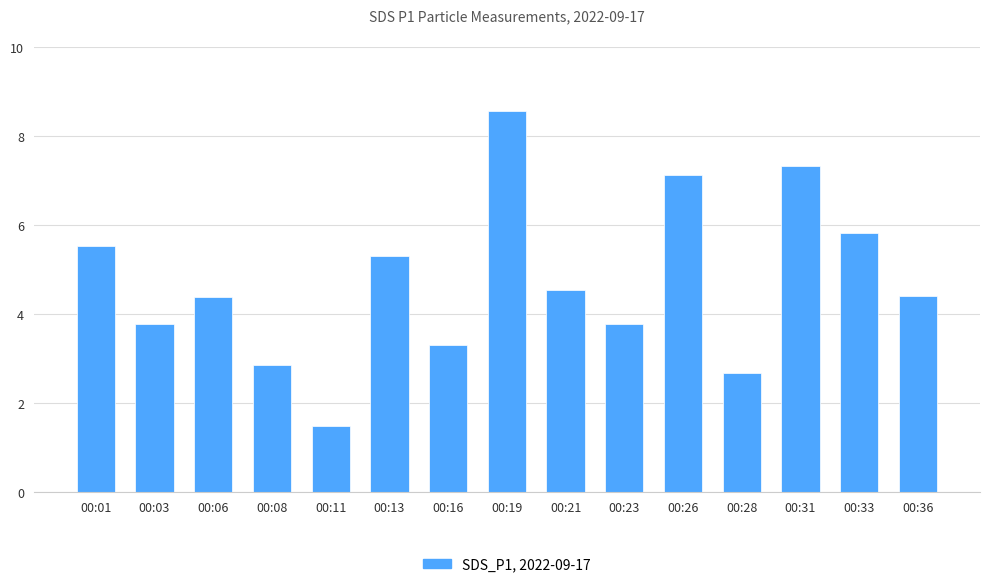

Which has a higher value, 00:23 or 00:19?

00:19